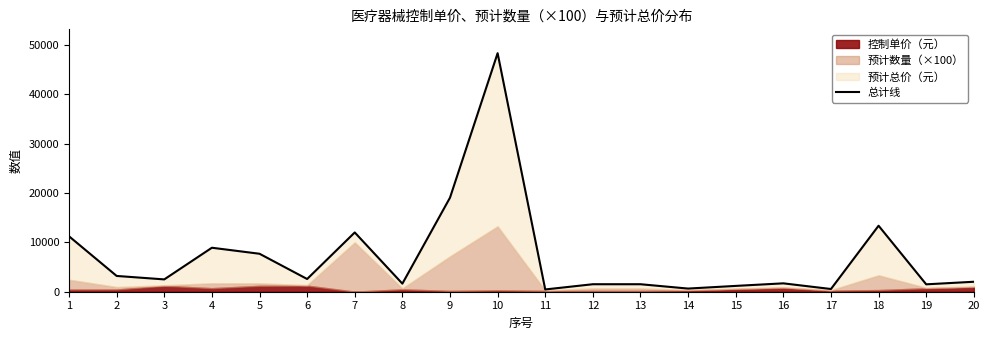

Reading right to left, extract all data points from this chart.

20=2020	19=1500	18=13385	17=550	16=1700	15=1180	14=640	13=1520	12=1520	11=460	10=48370	9=19070	8=1640	7=12020	6=2580	5=7700	4=8920	3=2500	2=3200	1=11240